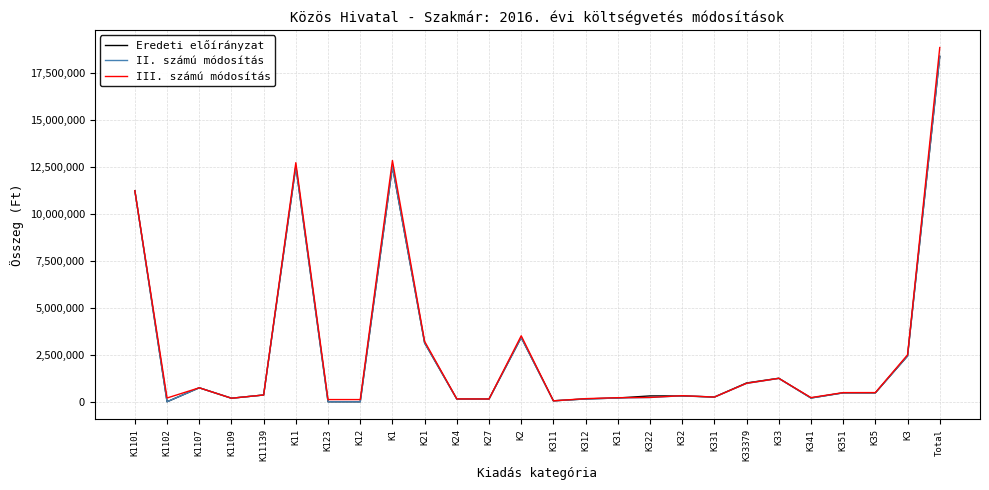

How many series are shown in this chart?

3